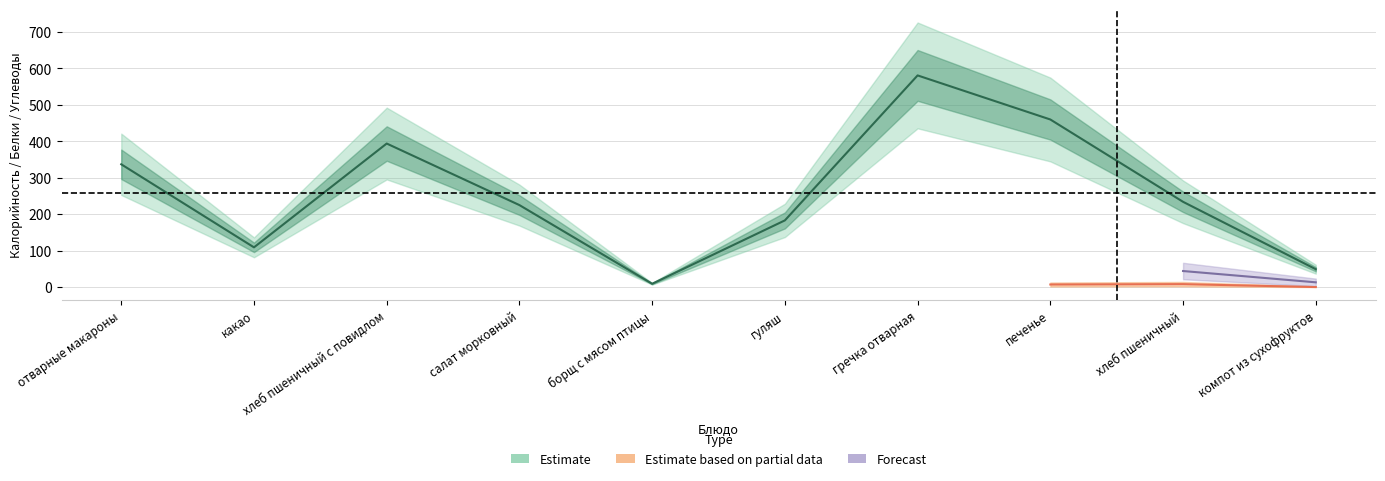

At which label does the data first exceed 234?

отварные макароны